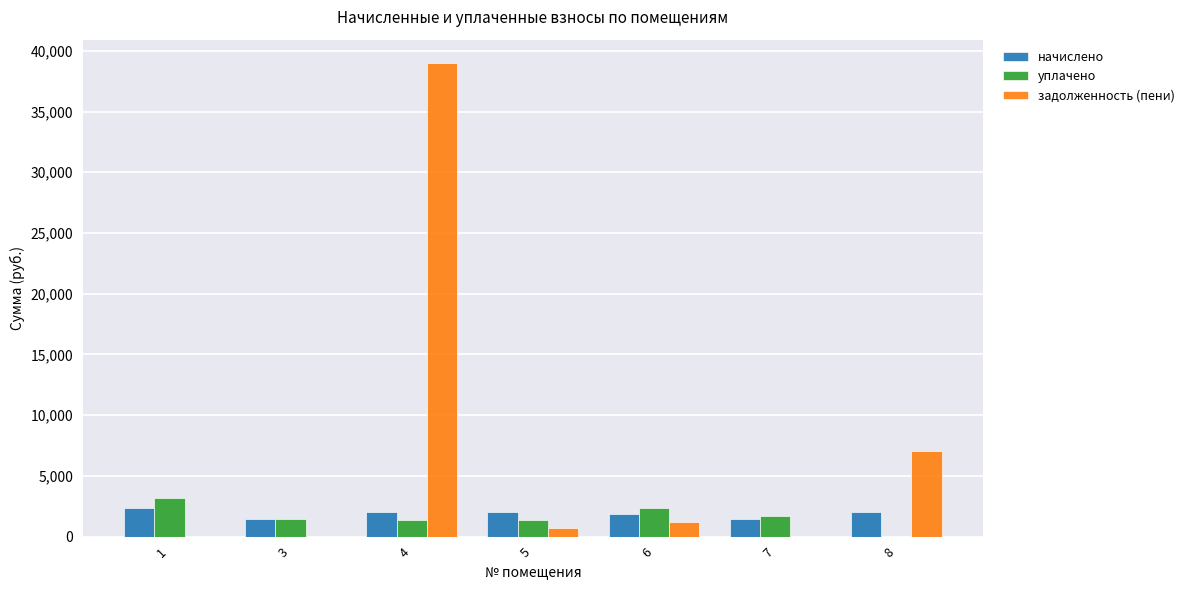

Which series has the largest range (max minus min)?

задолженность (пени)